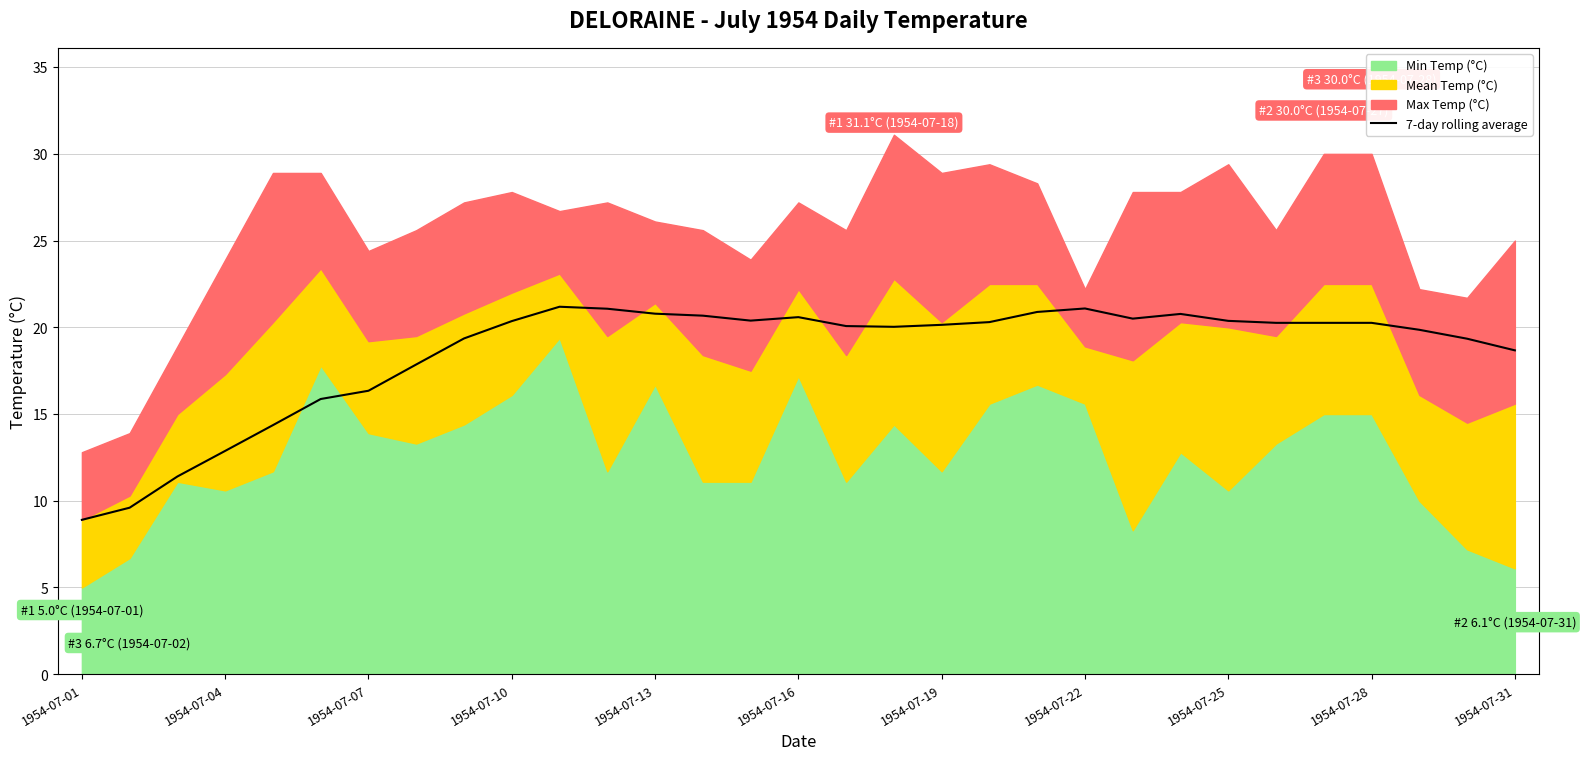

The 7-day rolling average series shows 10.3 at 1954-07-25. True or false?

False